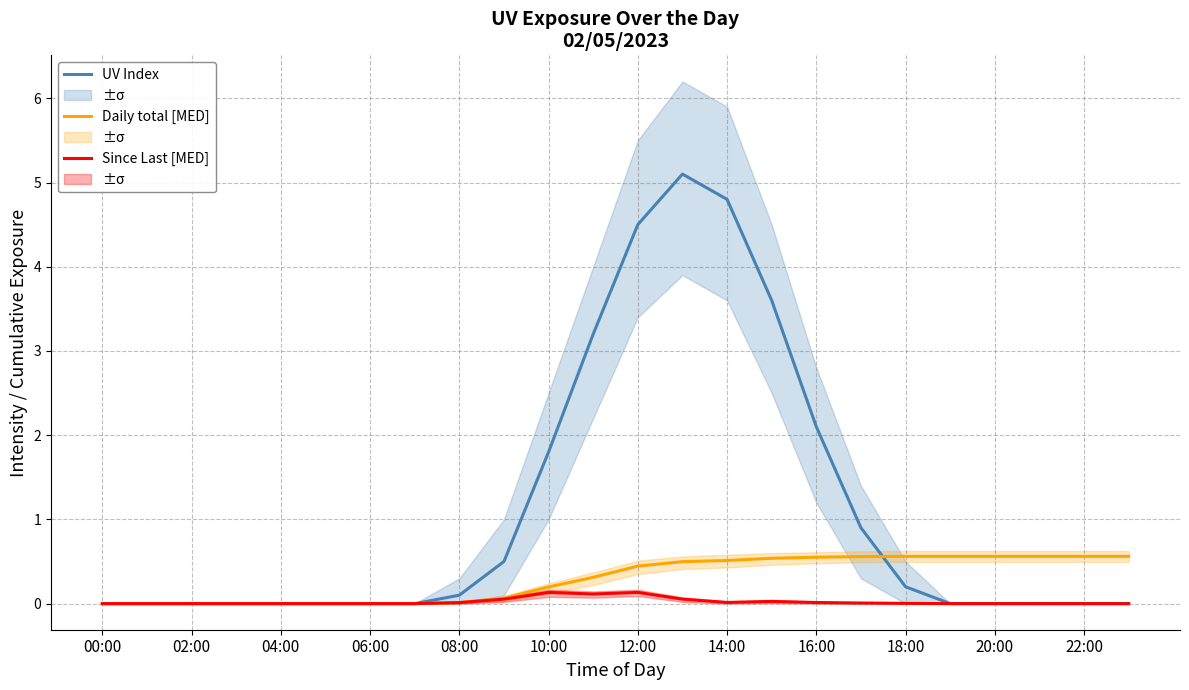

At 21, list the series in order from smallest to largest.

UV Index, Since Last [MED], Daily total [MED]